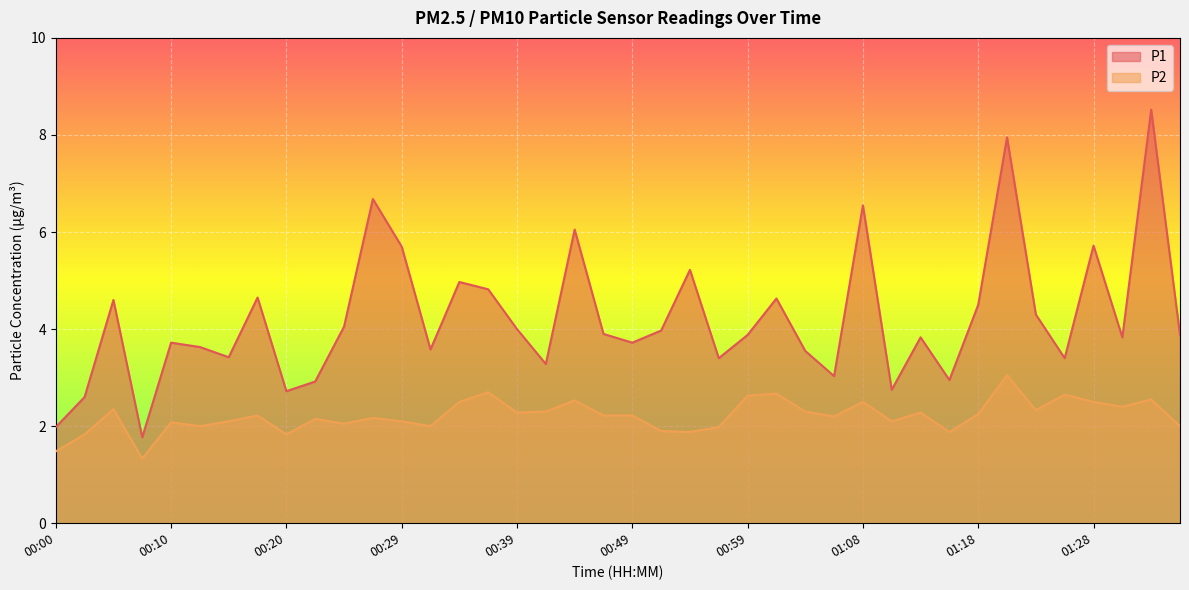

What is the maximum value for P1?

8.5